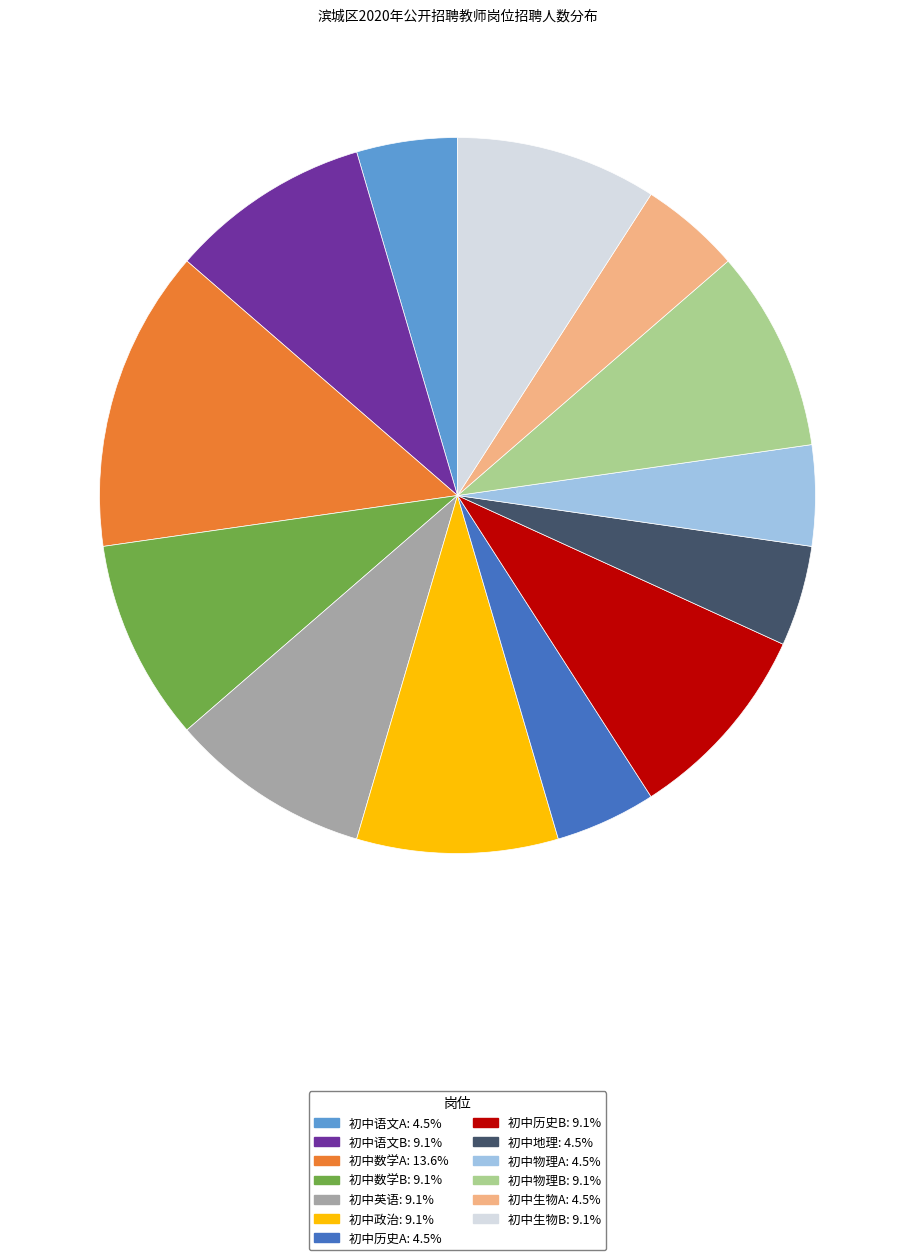

True or false: 初中语文B accounts for 9% of the total.

True